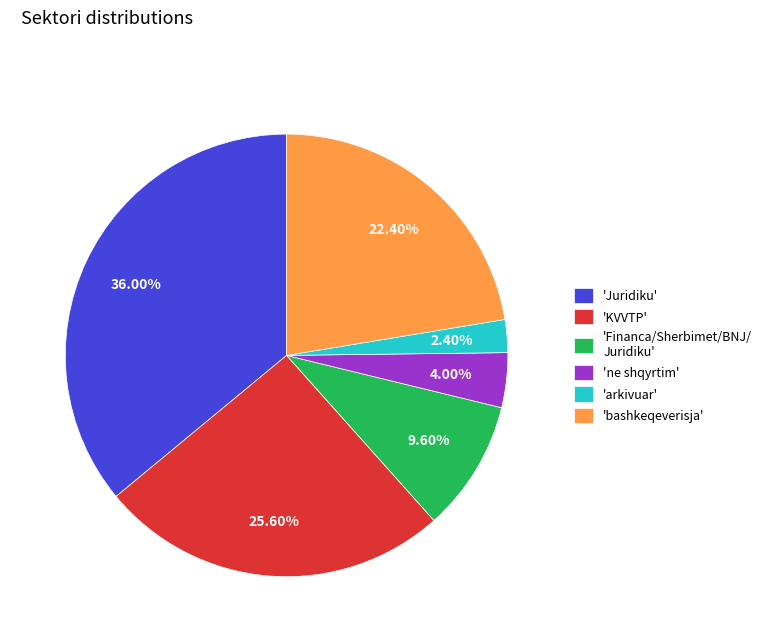

Do 'ne shqyrtim' and 'bashkeqeverisja' together represent more than half of the pie?

No